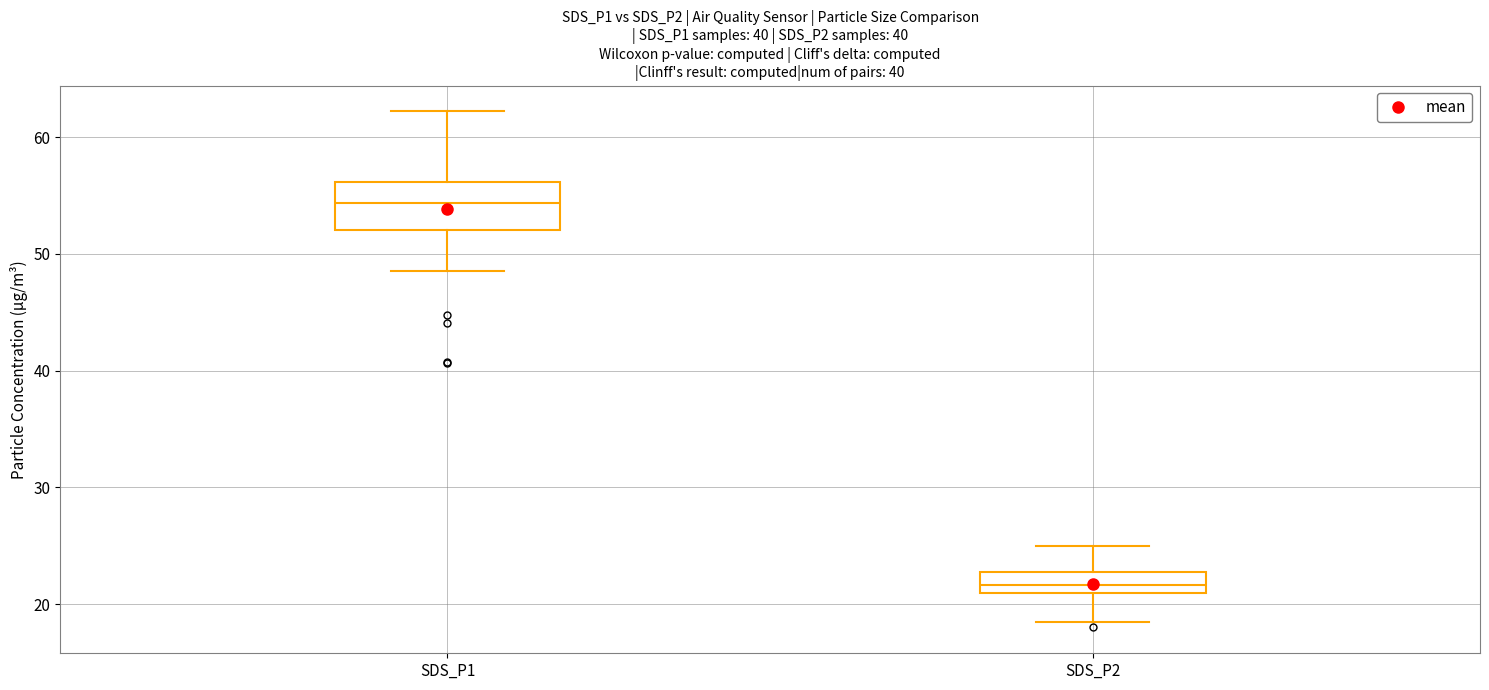

Comparing the boxes themselves (not the whiskers), which one is the tallest?

SDS_P1